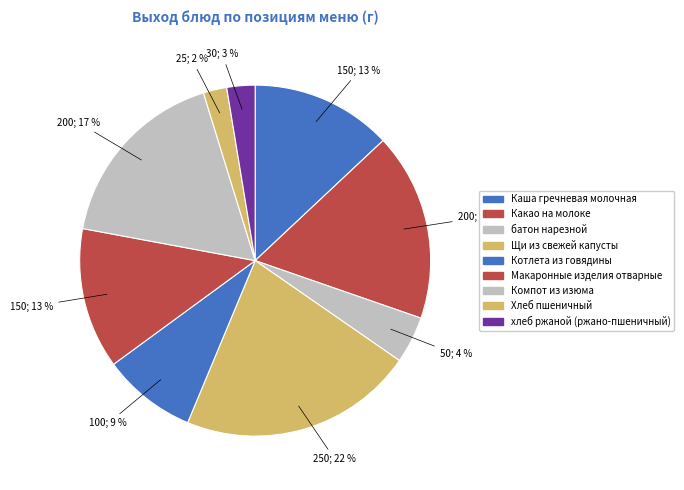

Which slice is the smallest?

Хлеб пшеничный